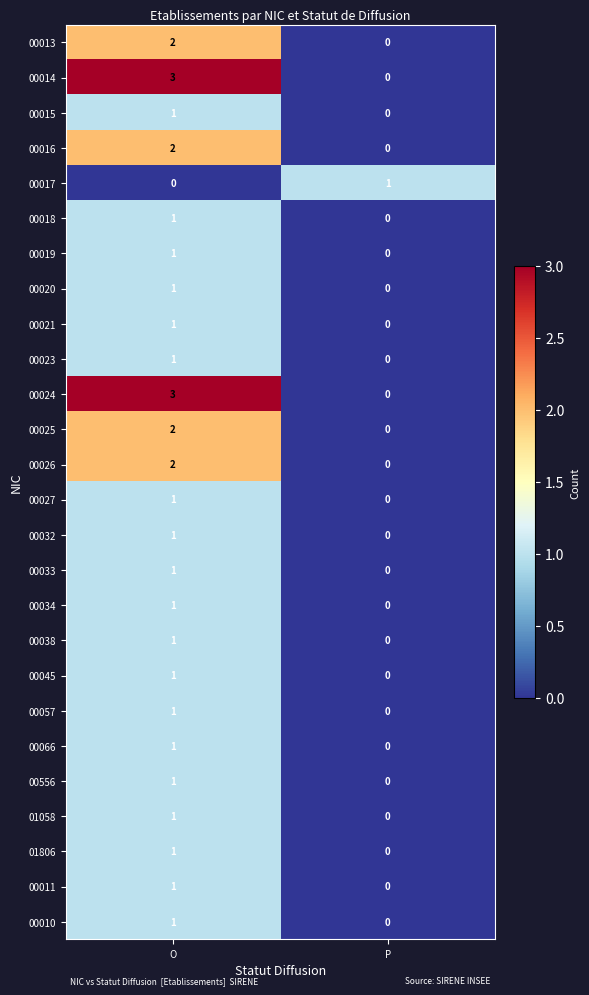

What is the spread (max minus min) of values at P?

1